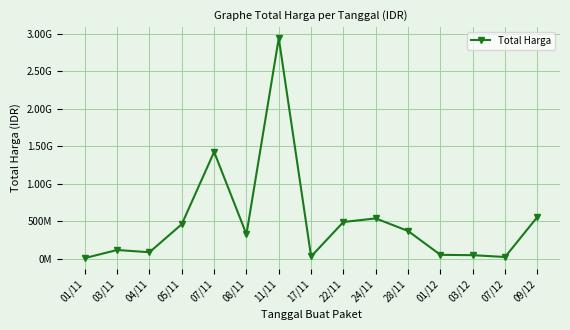

How many points are lower than both their immediate neighbors (excluding endpoints)?

4